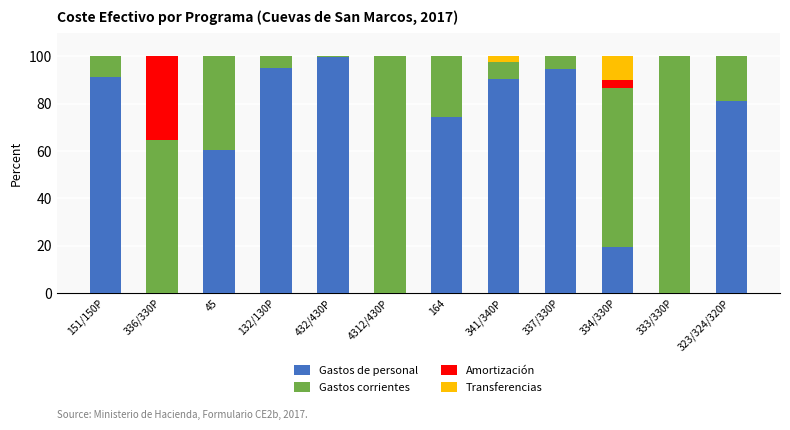

What is the total value across all series at 337/330P?

100.0